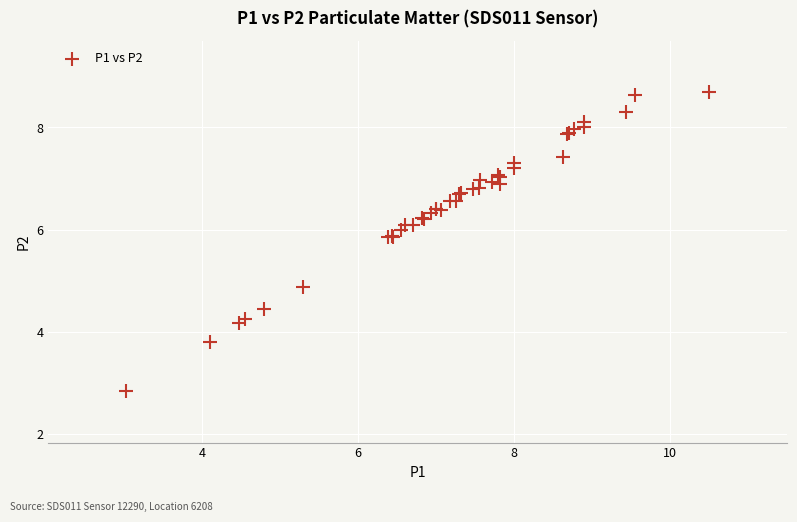

What Y value in the scatter plot is closest to 5?

4.9